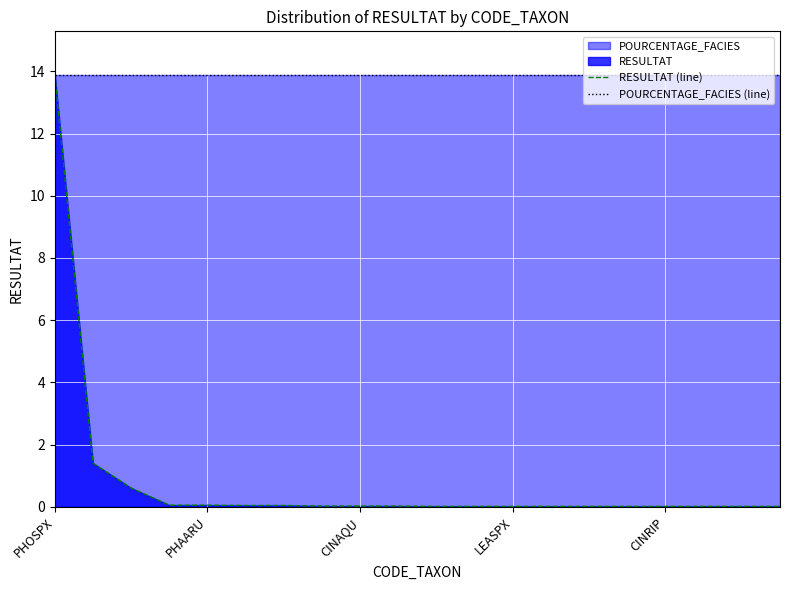

Count the number of data series in this chart.

2